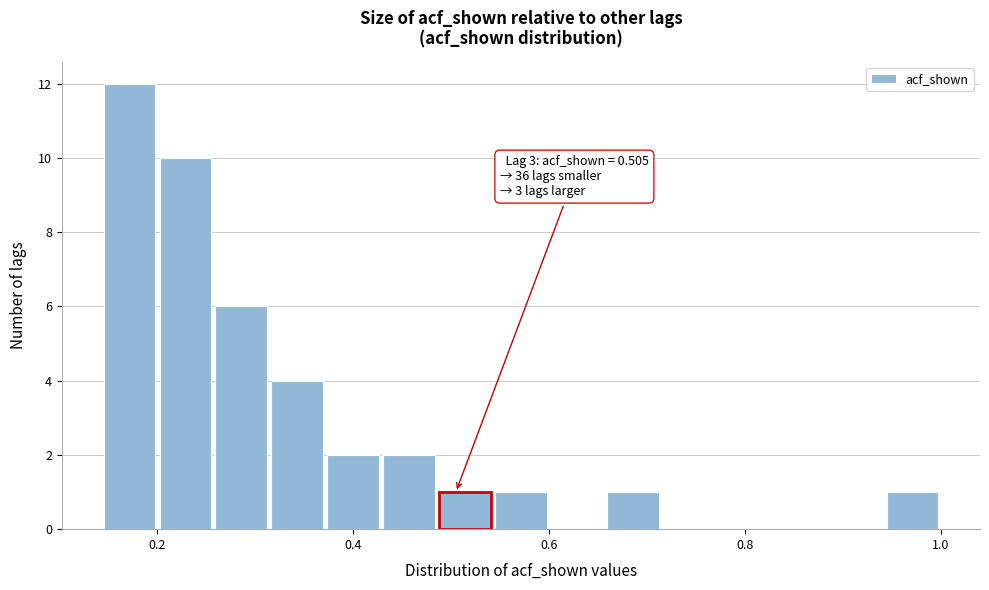

Read against the x-axis, roughly where is the centre of the tallest bar?

0.18